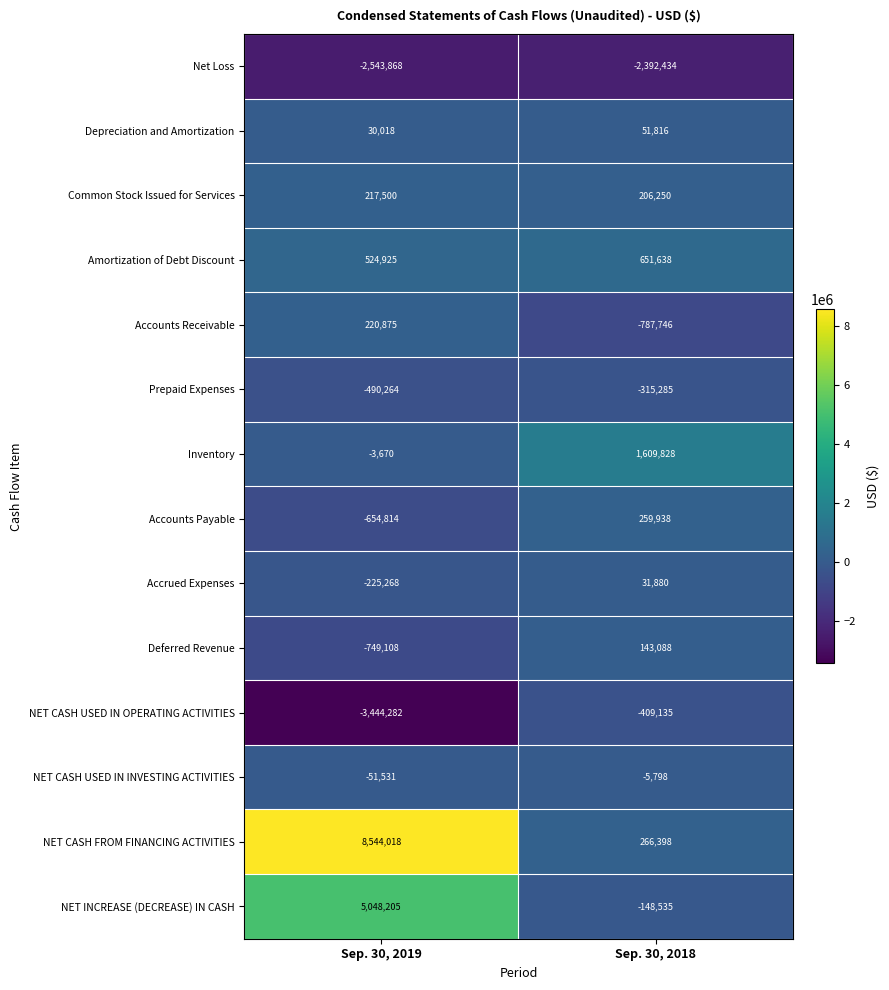

How many data points in NET CASH USED IN OPERATING ACTIVITIES are less than -409135?

1